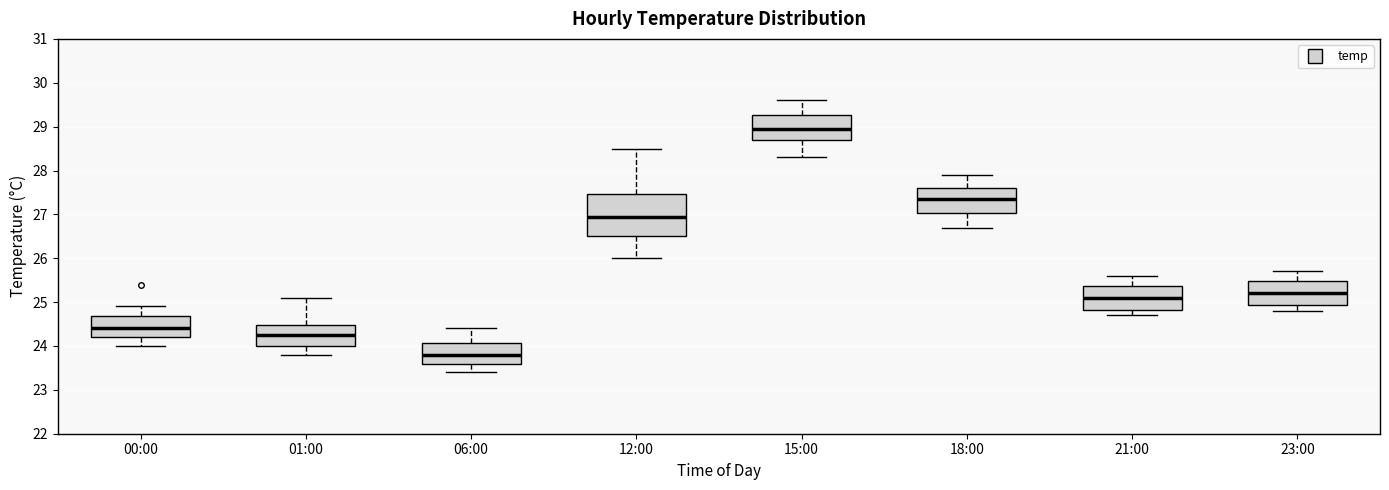

Reading left to right, read every box against the y-axis: the position of its median line, the range the box covers, and the ends of its whiskers. The values are not printed on the chart, so give them approximately, as read against the axis.

00:00: median 24.4, box 24.2 to 24.7, whiskers 24.0 to 24.9
01:00: median 24.3, box 24.0 to 24.5, whiskers 23.8 to 25.1
06:00: median 23.8, box 23.6 to 24.1, whiskers 23.4 to 24.4
12:00: median 27.0, box 26.5 to 27.5, whiskers 26.0 to 28.5
15:00: median 29.0, box 28.7 to 29.3, whiskers 28.3 to 29.6
18:00: median 27.4, box 27.0 to 27.6, whiskers 26.7 to 27.9
21:00: median 25.1, box 24.8 to 25.4, whiskers 24.7 to 25.6
23:00: median 25.2, box 24.9 to 25.5, whiskers 24.8 to 25.7